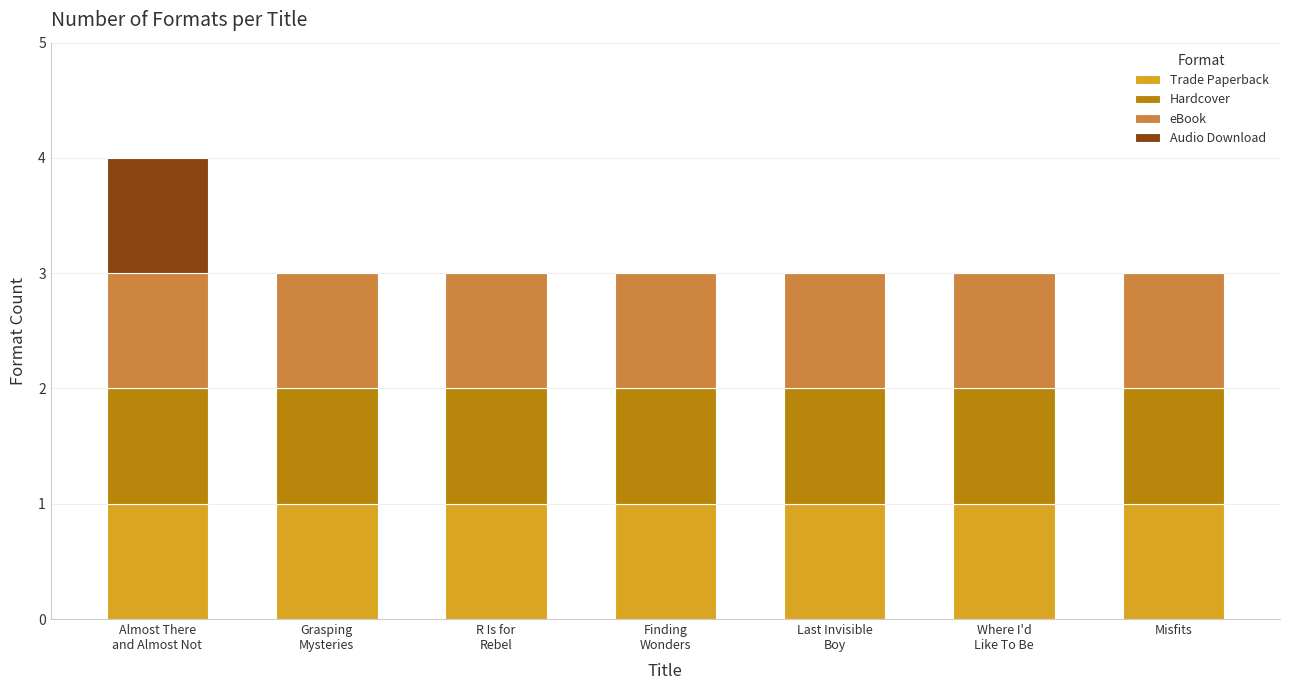

What is the sum of all Trade Paperback values?

7